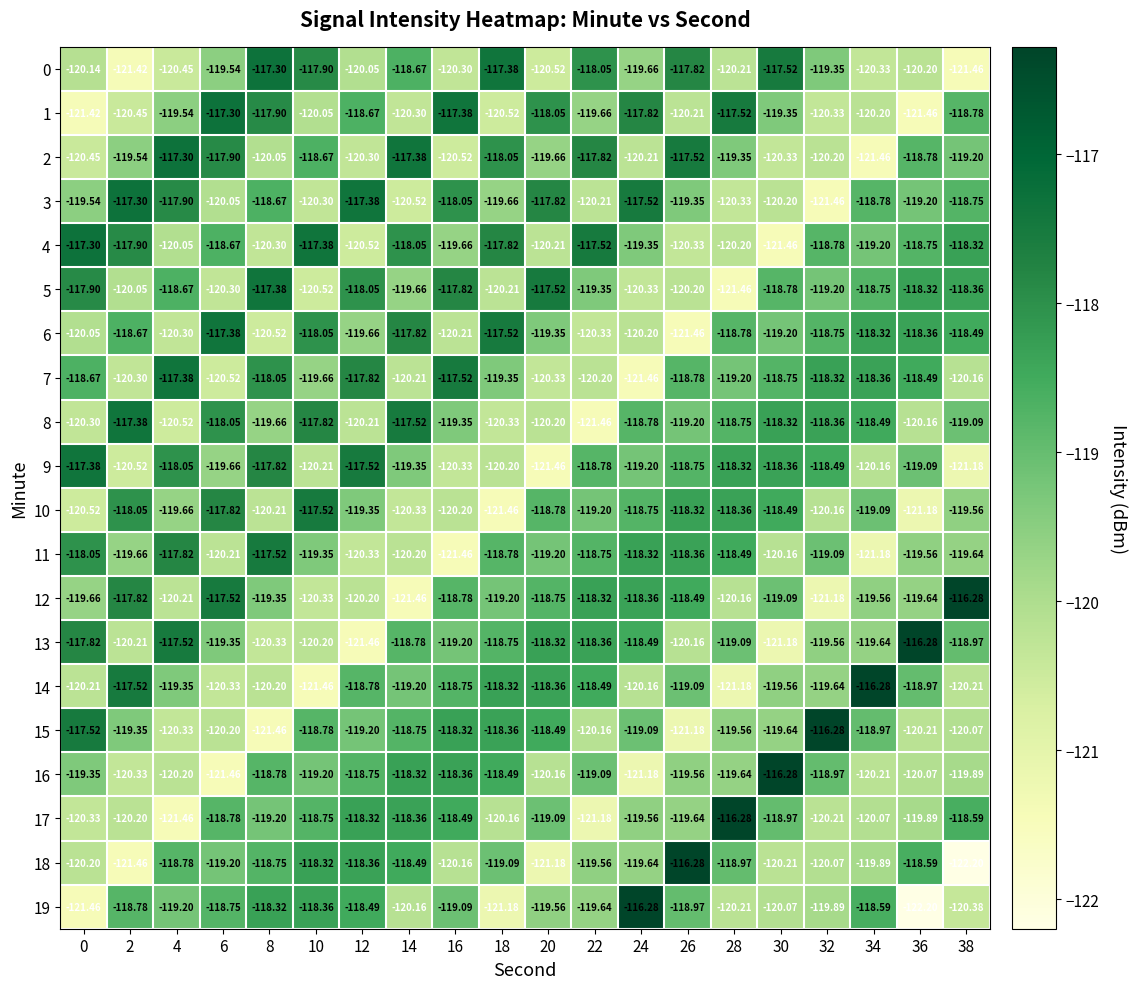

Is the value of 7 at 16 greater than the value of 10 at 14?

Yes